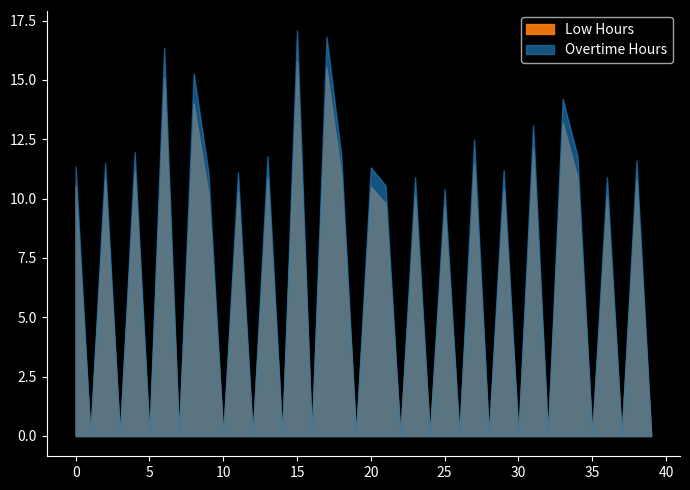

Read the Low Hours value at 20.

10.5